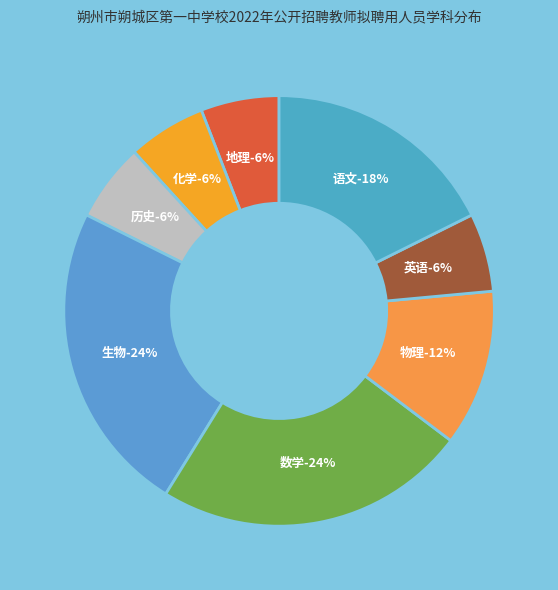

Combined, what portion of the pie is 地理 and 历史?

11.8%